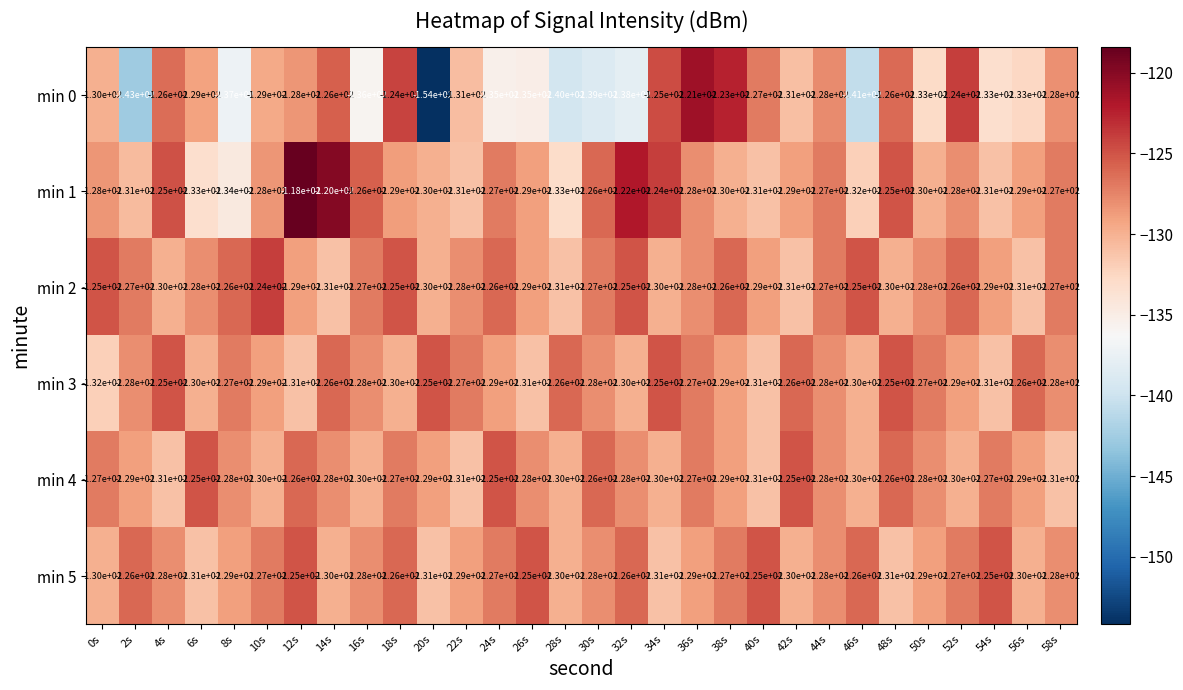

Read the min 5 value at 42s.

-130